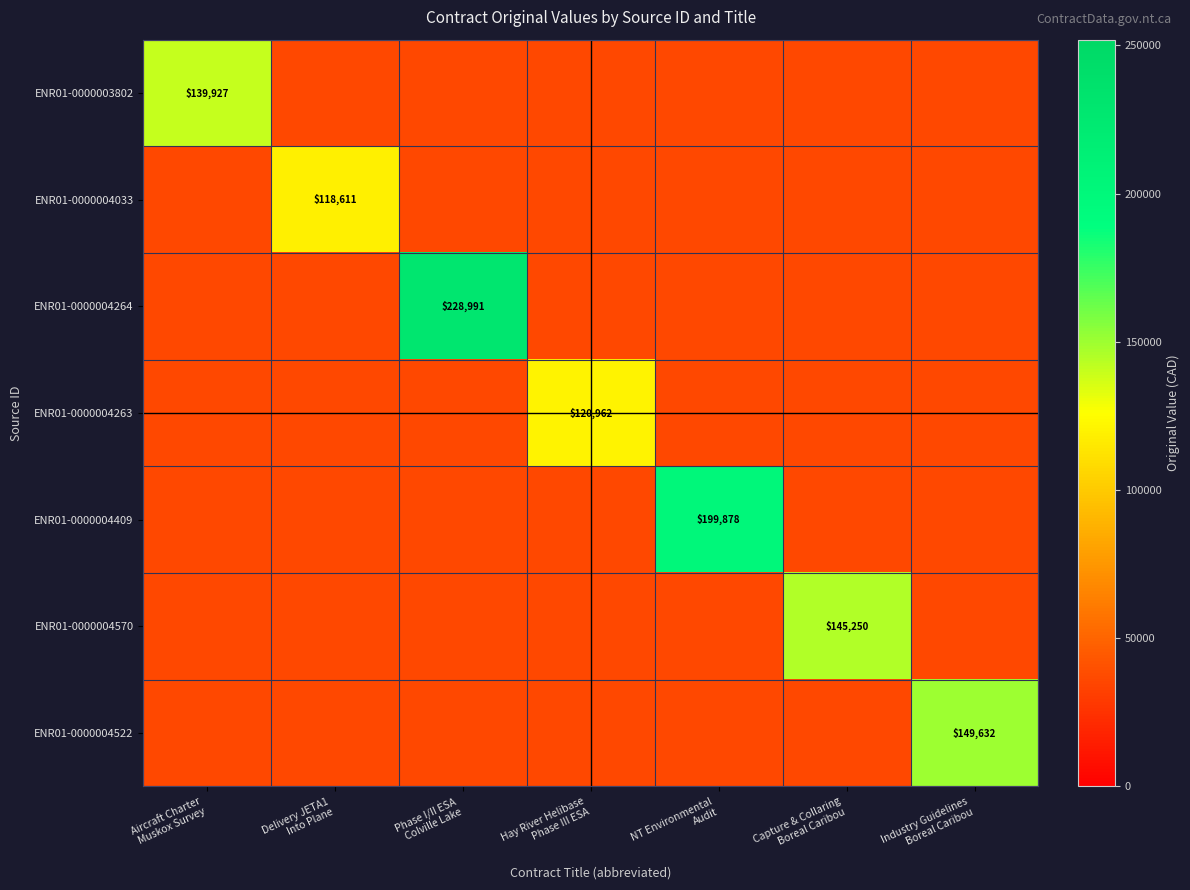

Which series has the largest range (max minus min)?

ENR01-0000004264